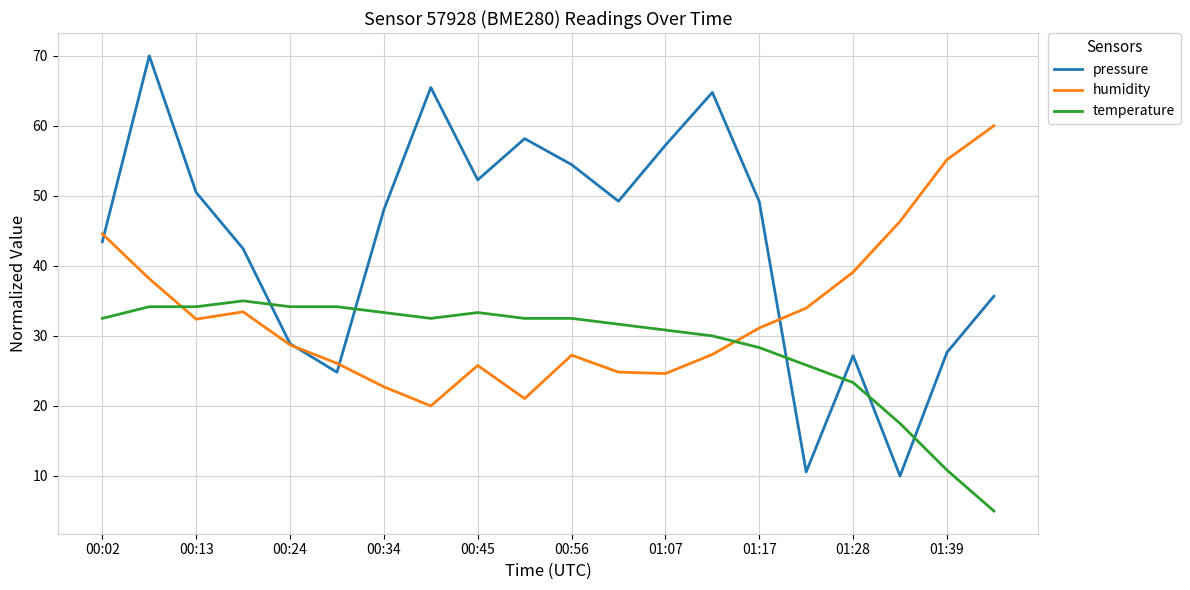

True or false: pressure has more than 1 points higher than both neighbors.

True